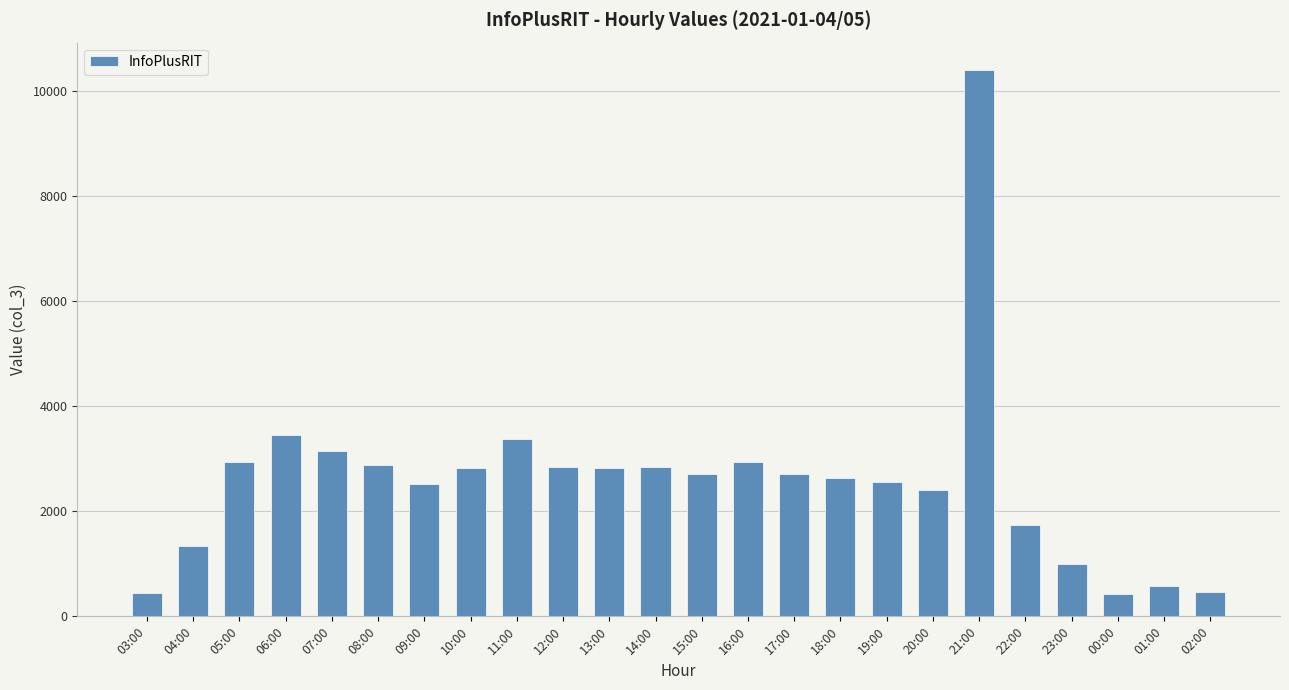

What is the label of the 1st bar from the left?

03:00